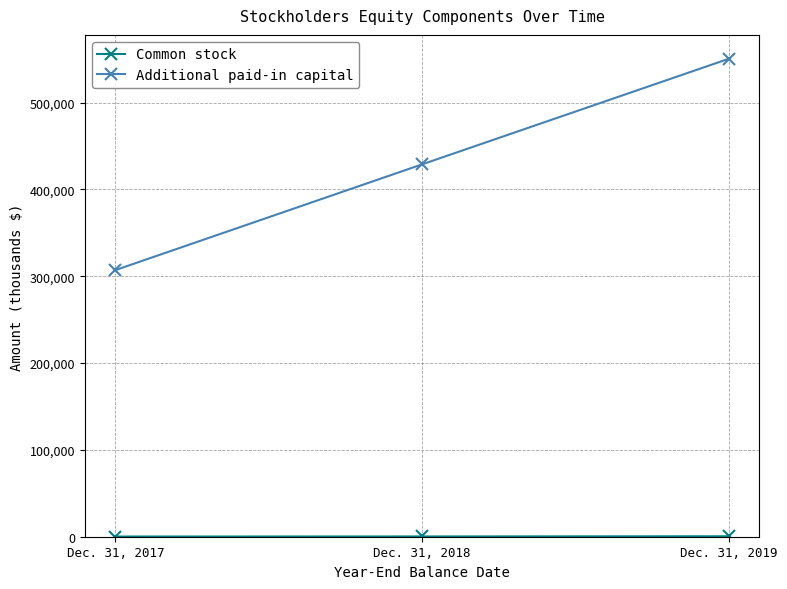

What is the average value of the Additional paid-in capital series?

428890